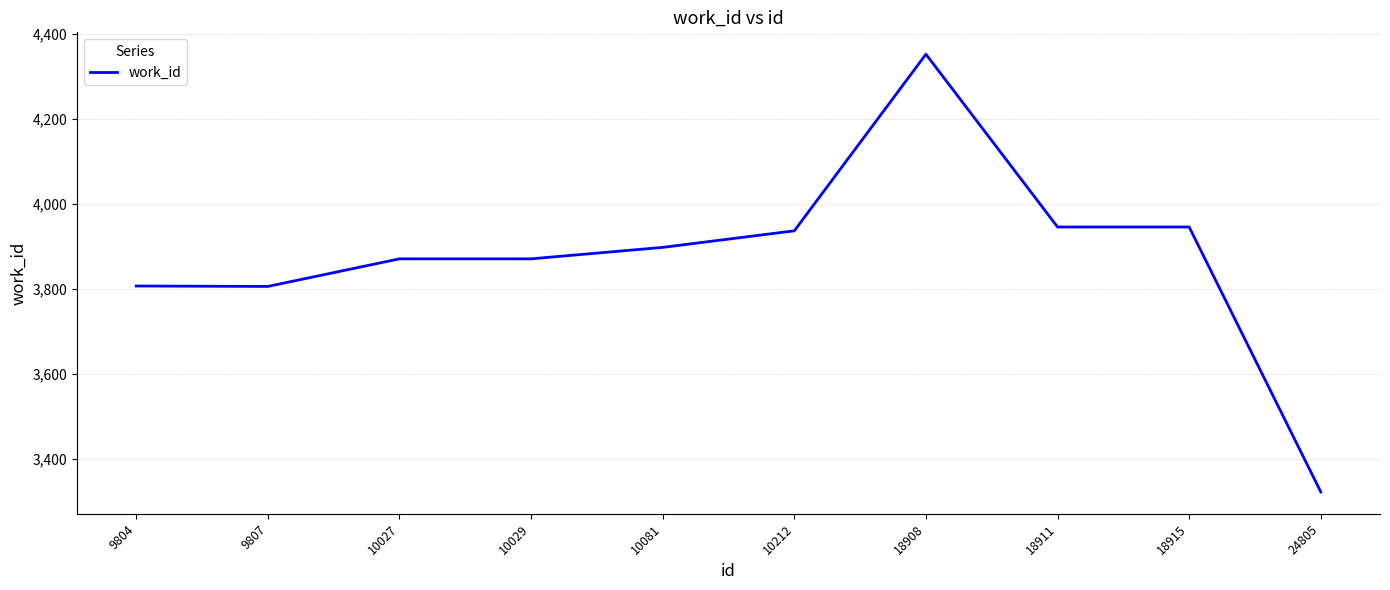

The chart shows a value of 3898 at 10081. True or false?

True